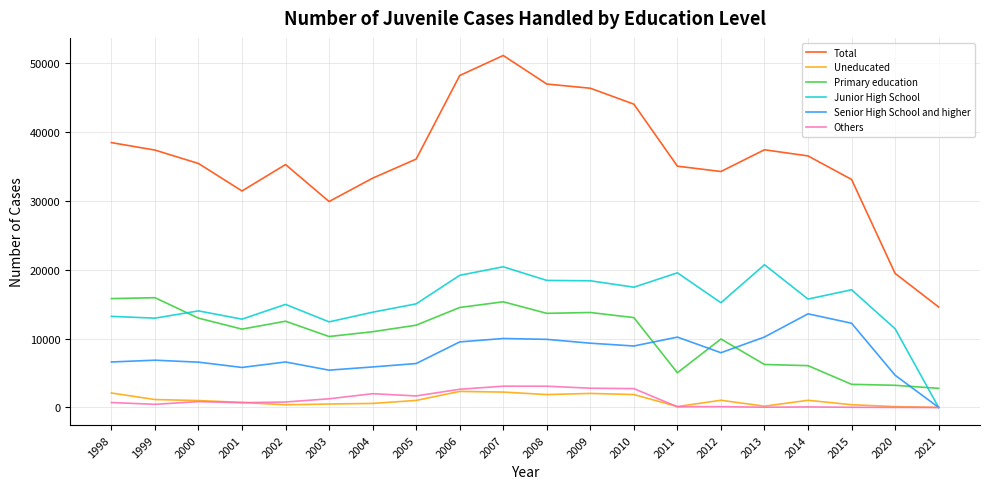

True or false: Uneducated and Primary education intersect in this chart.

False